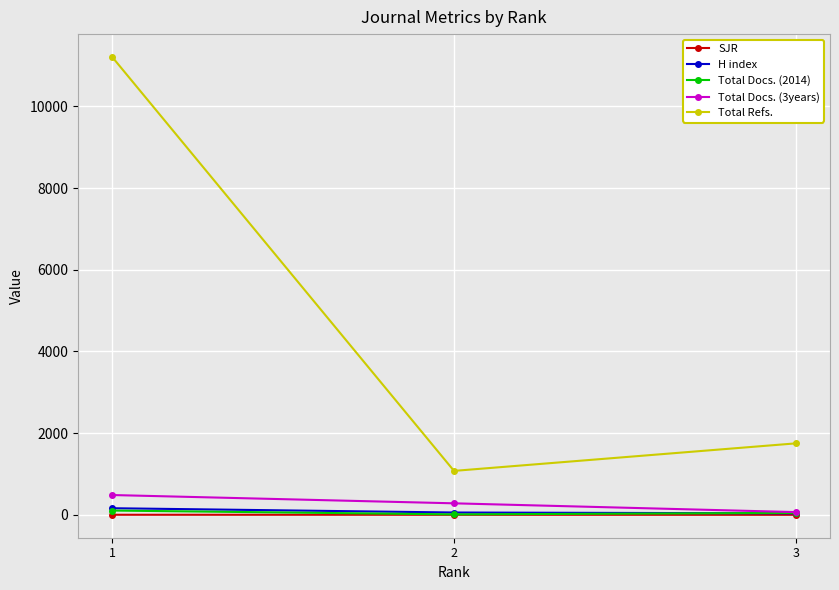

What is the sum of the Total Docs. (3years) values at 2 and 1?

767.0